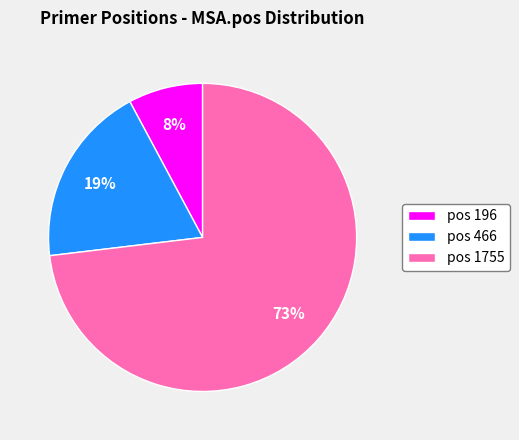

Is pos 1755 the majority of the pie?

Yes